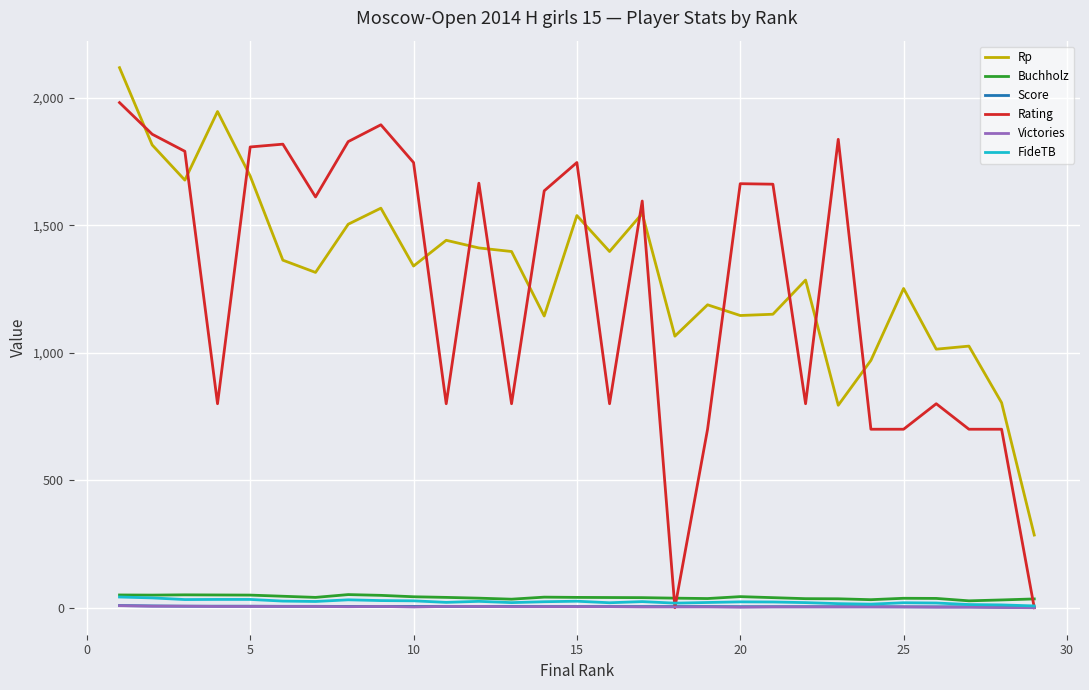

In FideTB, how many points are lower than both neighbors (excluding endpoints)?

7